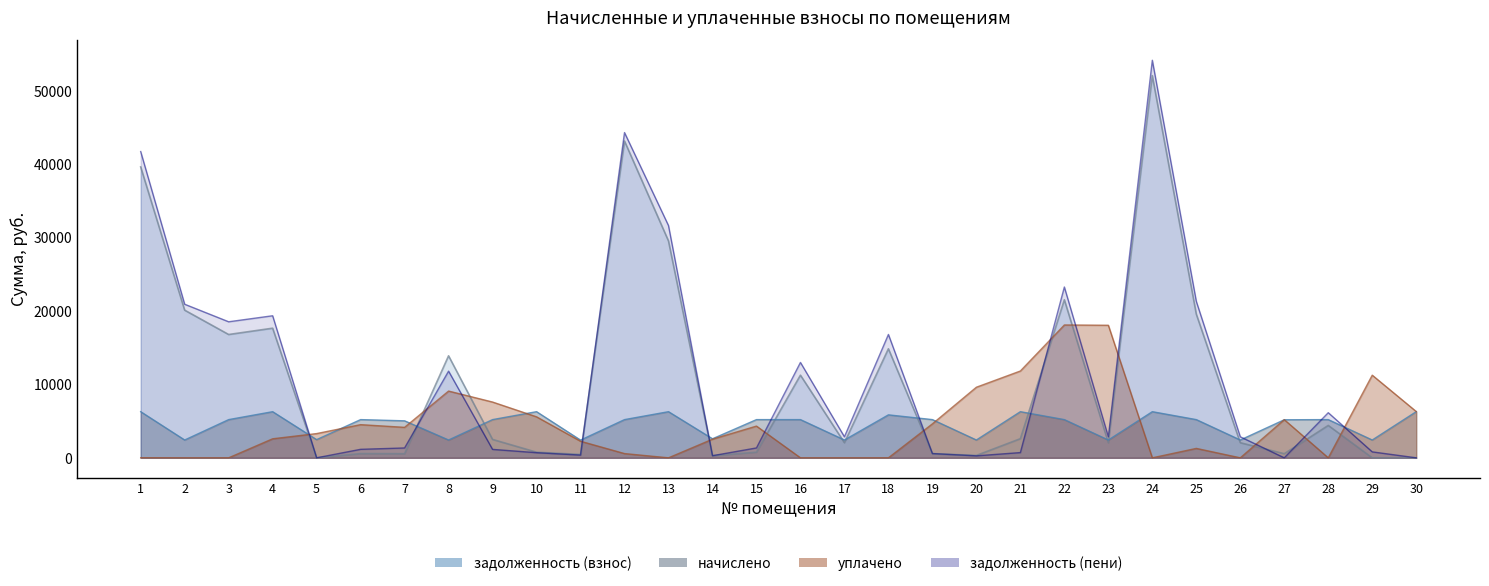

Does the chart display data point markers on the line(s)?

No